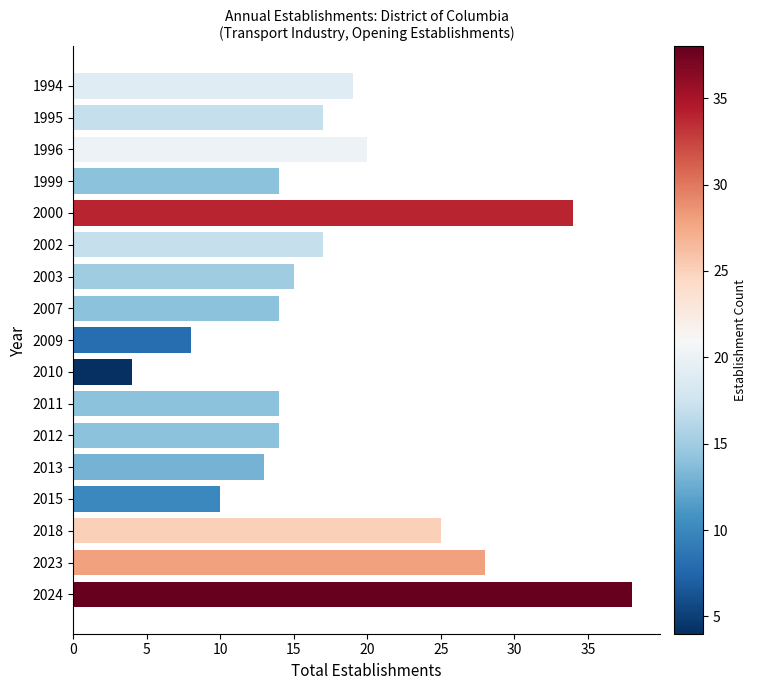

Which category has the highest value across all series?

2024